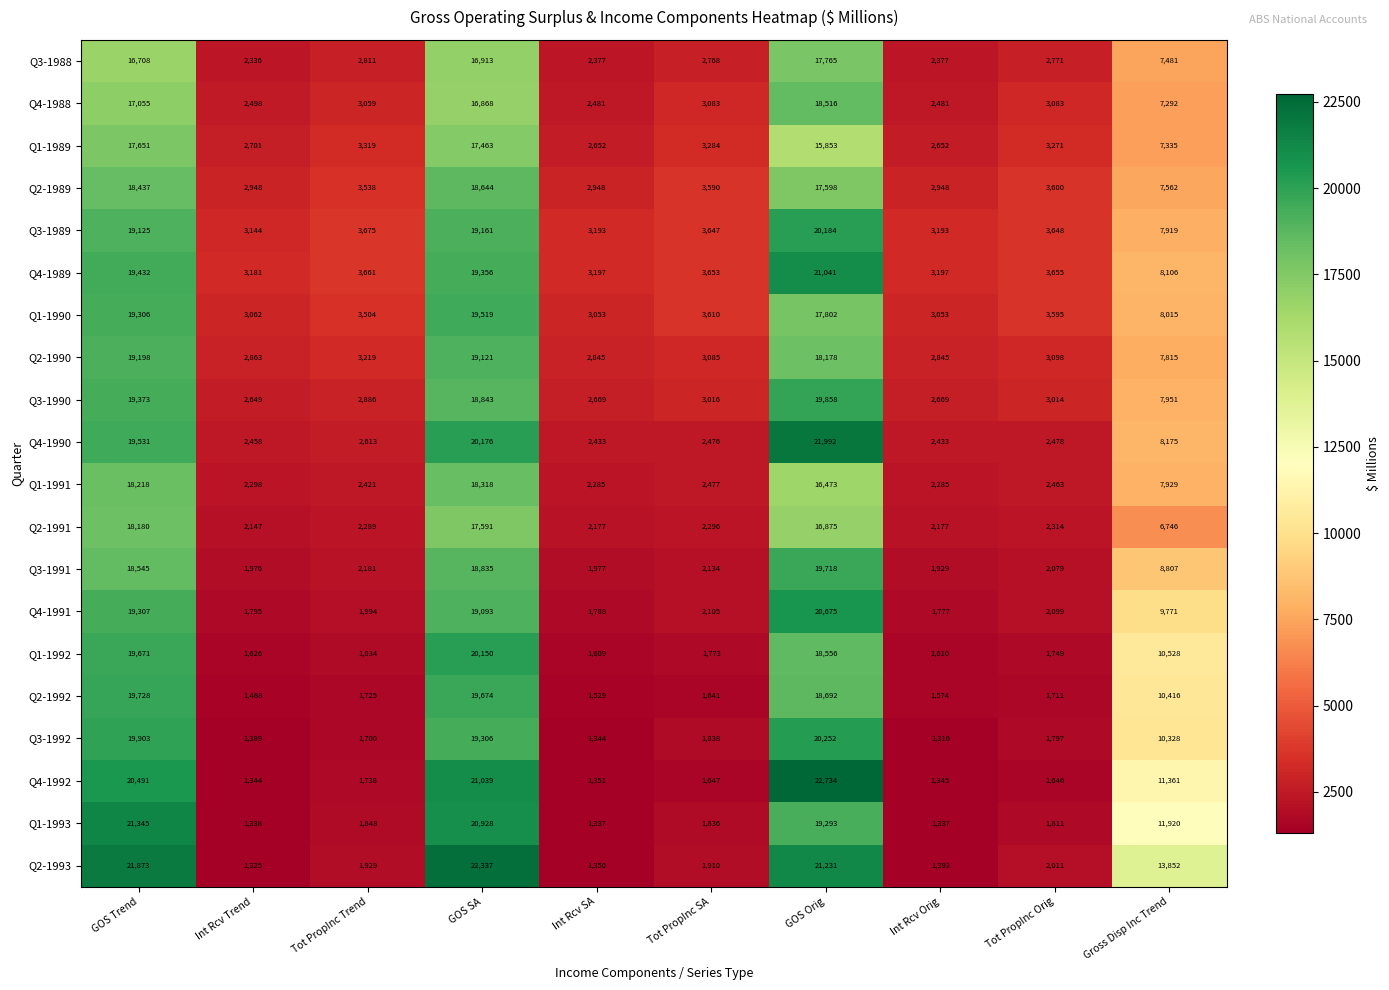

What is the average value of the Q2-1990 series?

8227